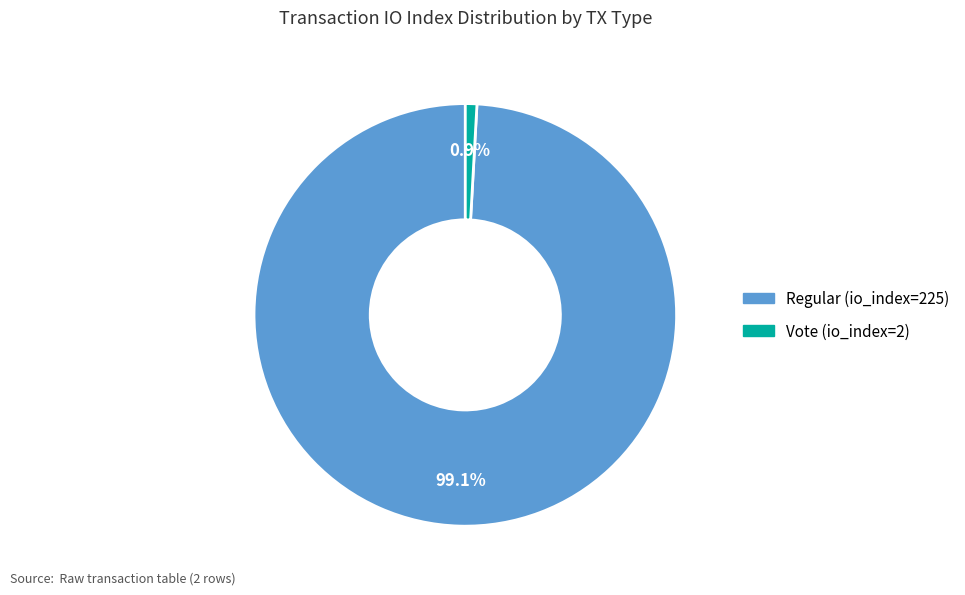

True or false: Regular (io_index=225) accounts for 89% of the total.

False